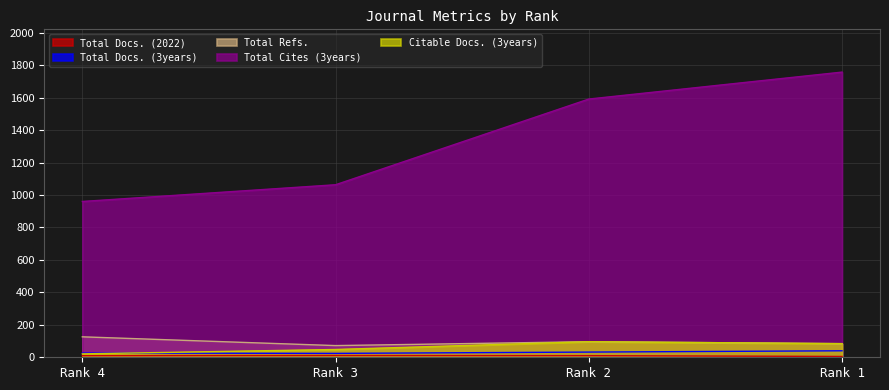

In Total Refs., how many points are higher than both neighbors (excluding endpoints)?

1